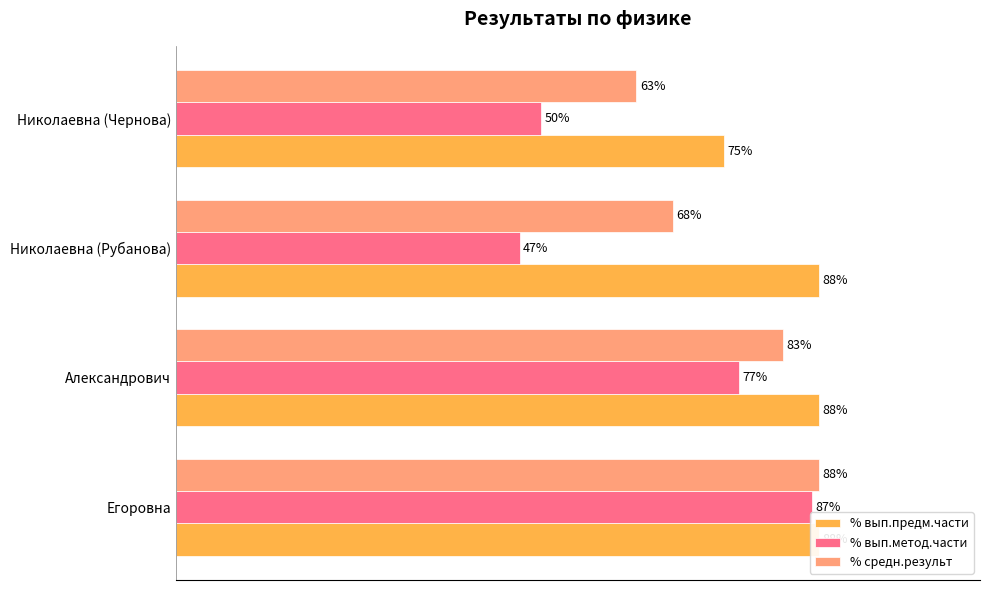

Count the % средн.результ values in the range 68 to 88.

3